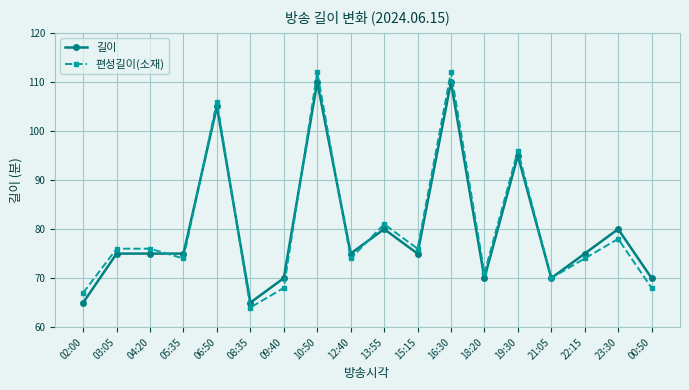

What is the label of the 5th point from the right?

19:30